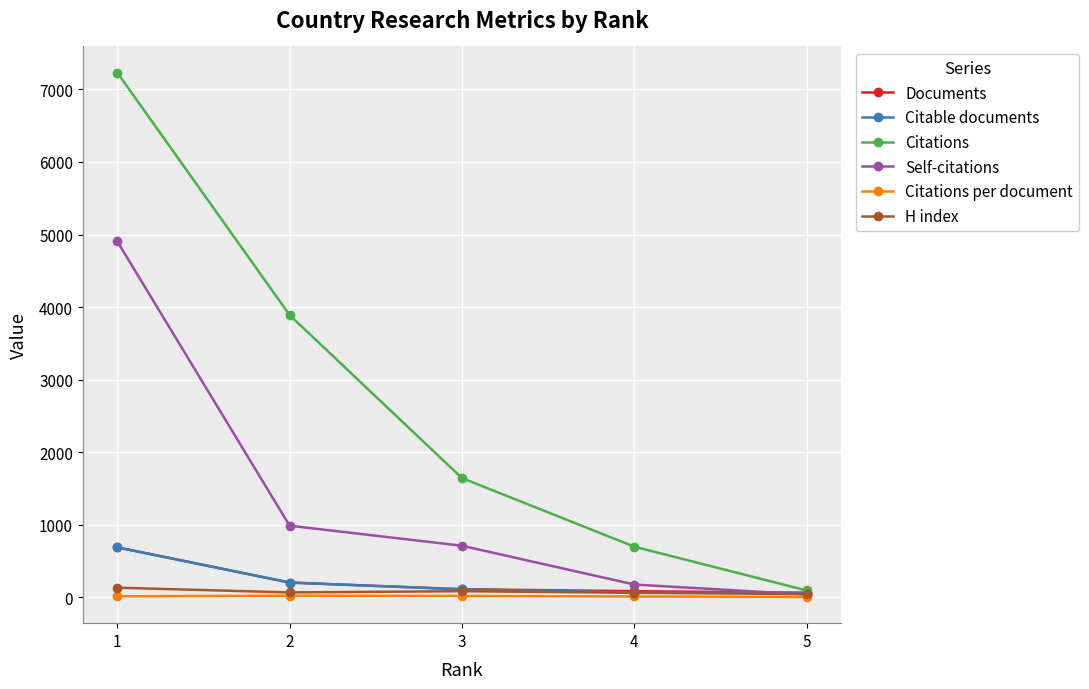

What is the maximum value for Self-citations?

4905.0